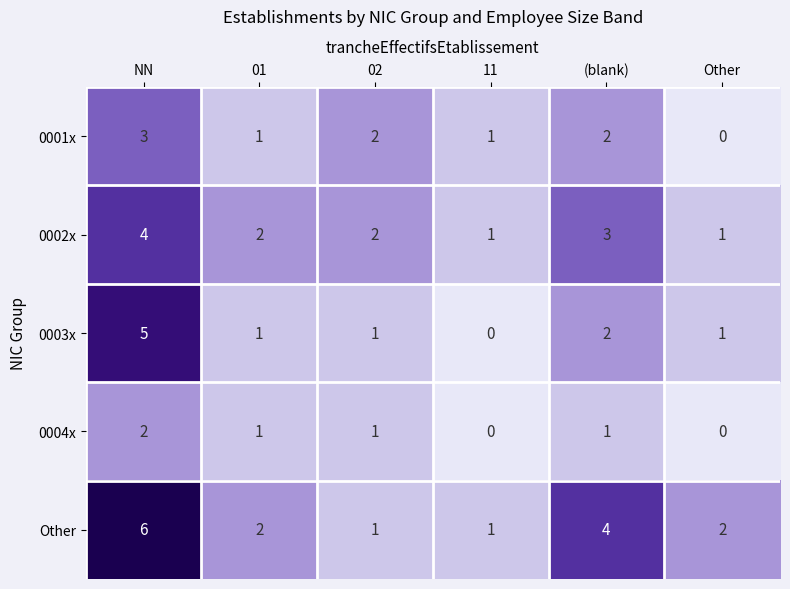

At which category is the sum across all series the highest?

NN